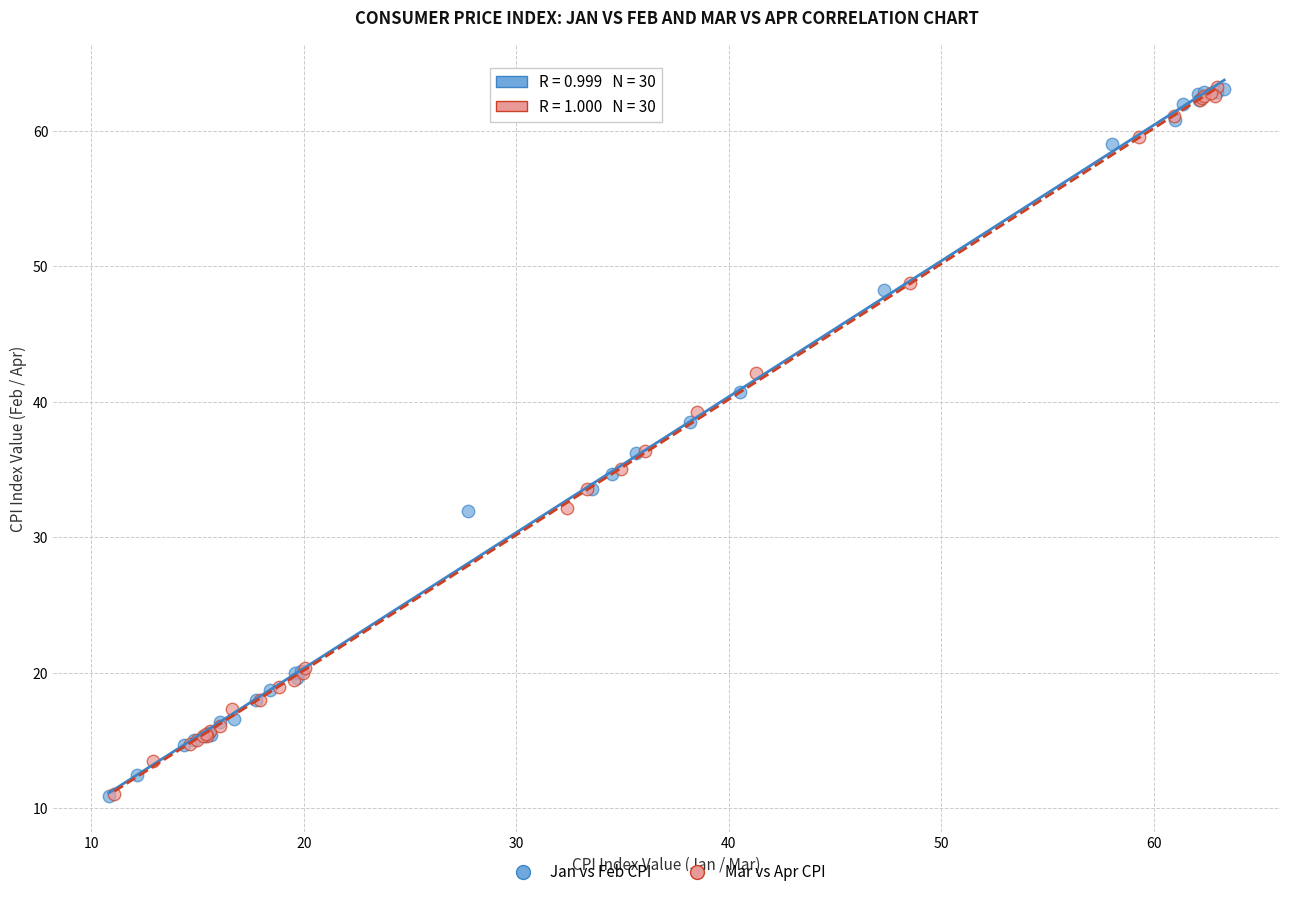

What are all the series names shown in the legend?

Jan vs Feb CPI, Mar vs Apr CPI